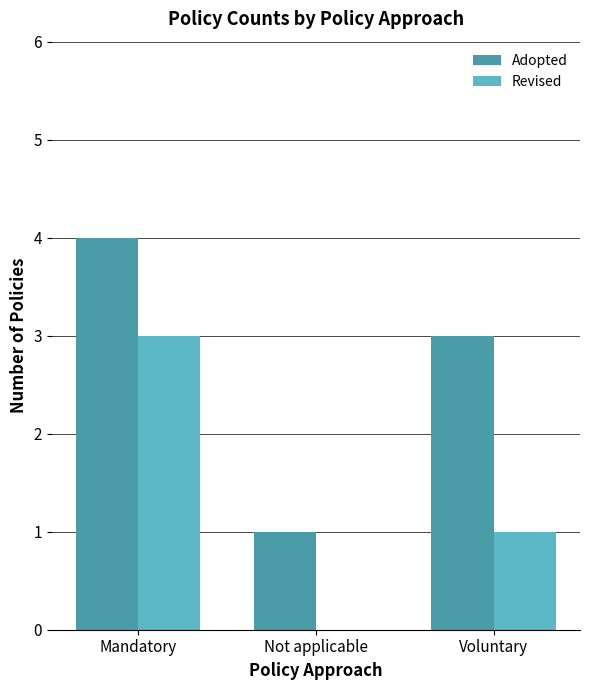

At which category is the sum across all series the highest?

Mandatory